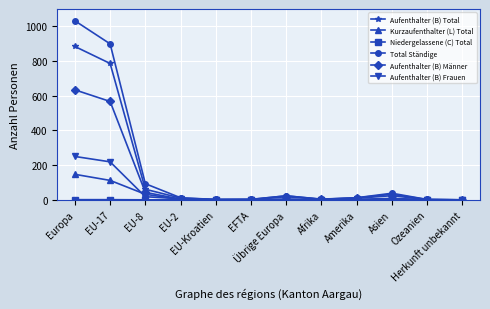

Does the chart have visible grid lines?

Yes